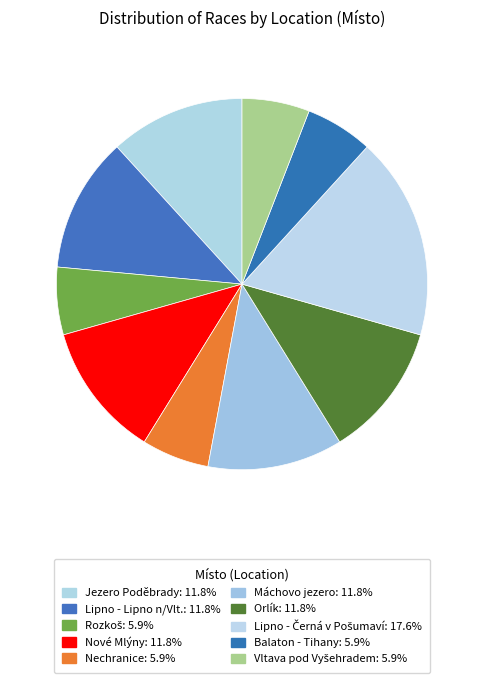

The Balaton - Tihany slice represents 6% of the pie. True or false?

True